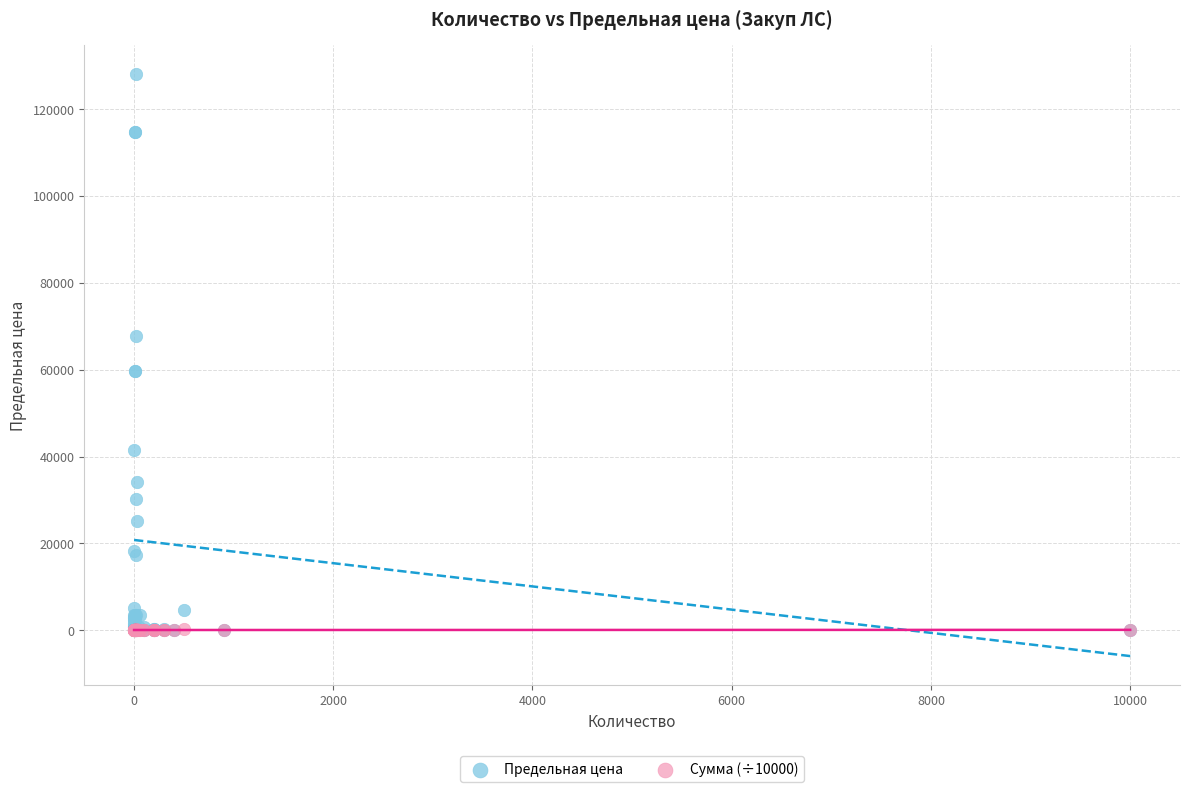

Which series has the widest spread of Y values?

Предельная цена